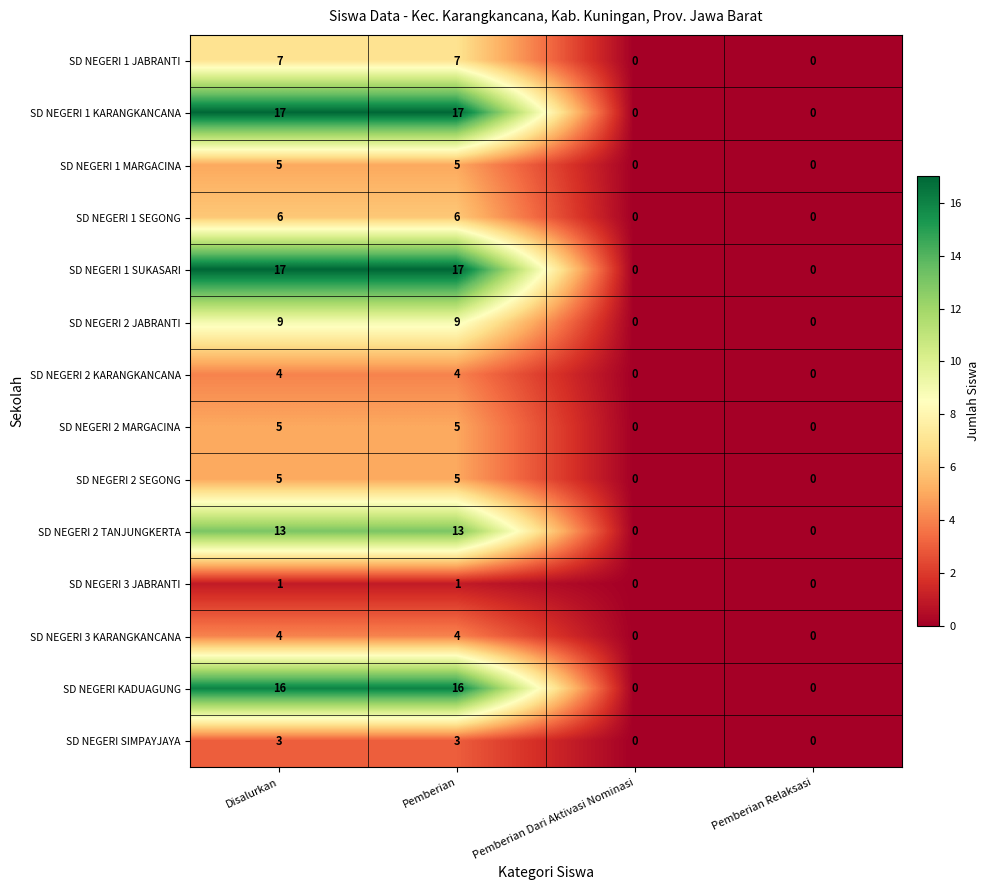

What is the total value across all series at Pemberian?

112